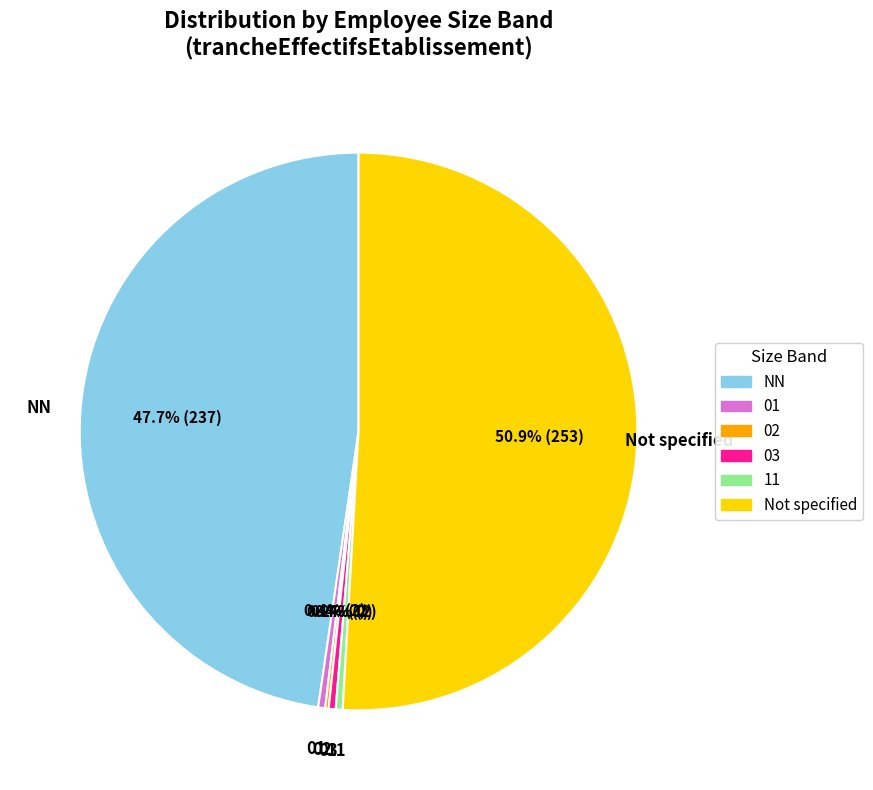

To the nearest percent, what is the combined percentage of 11 and 03?

1%